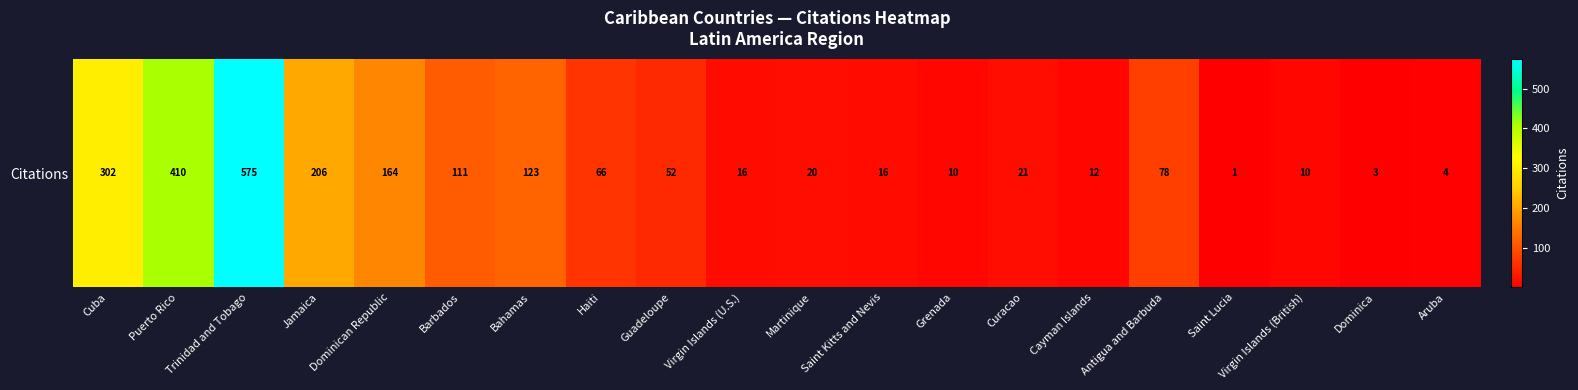

What is the difference between the second highest and second lowest values?

407